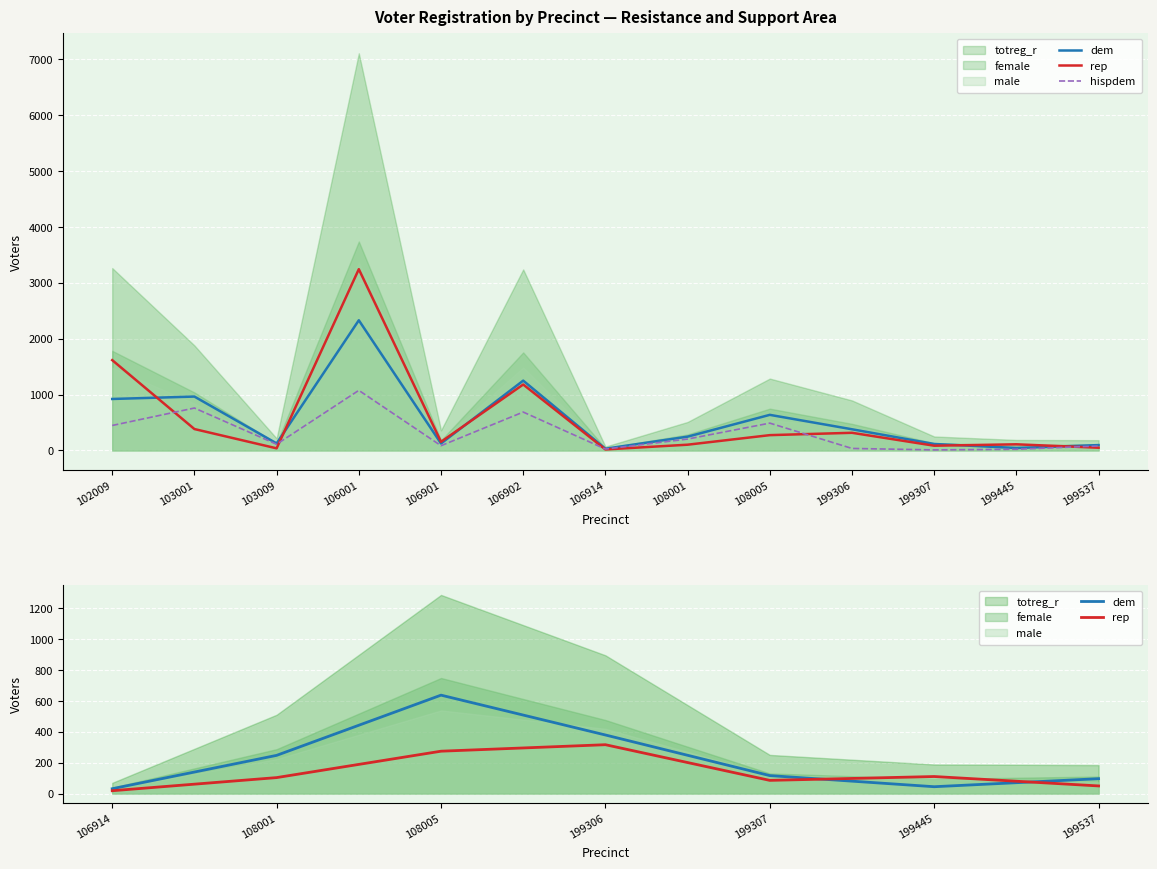

Is it true that hispdem equals 10 at 199307?

True